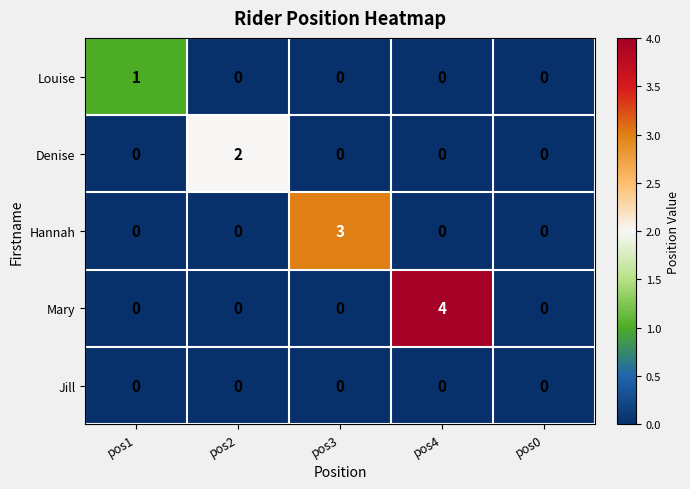

The value of Denise at pos0 is -1. True or false?

False